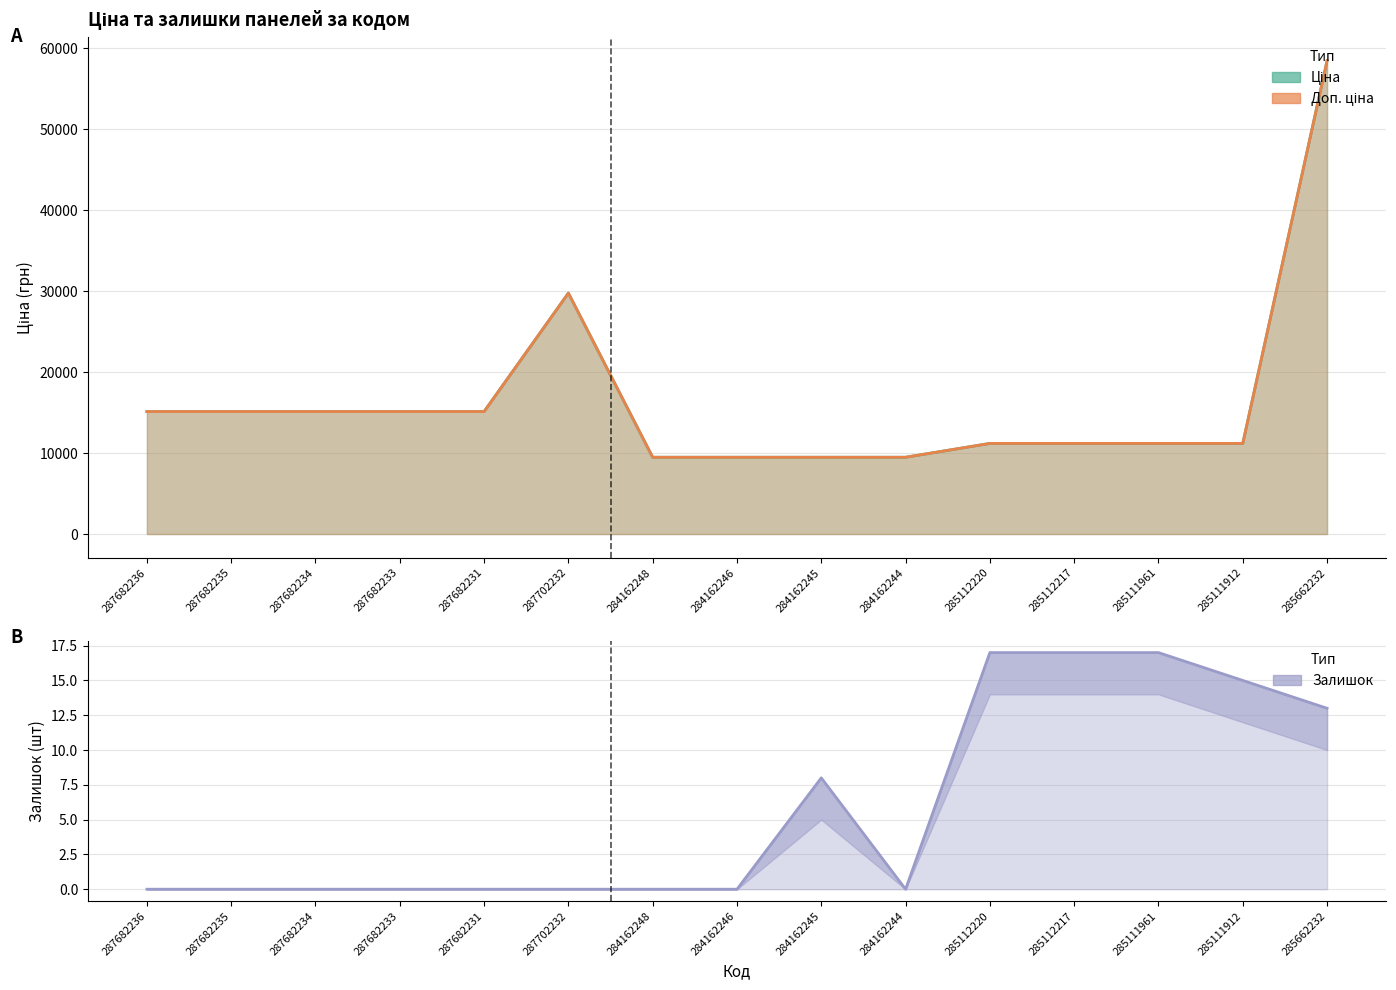

Reading left to right, transcribe all the data shown in this chart.

Ціна: 15120.0	15120.0	15120.0	15120.0	15120.0	29747.2	9480.1	9480.1	9480.1	9480.1	11188.2	11188.2	11188.2	11188.2	58426.5
Доп. ціна: 15120.0	15120.0	15120.0	15120.0	15120.0	29747.2	9480.1	9480.1	9480.1	9480.1	11188.2	11188.2	11188.2	11188.2	58426.5
Залишок: 0.0	0.0	0.0	0.0	0.0	0.0	0.0	0.0	8.0	0.0	17.0	17.0	17.0	15.0	13.0